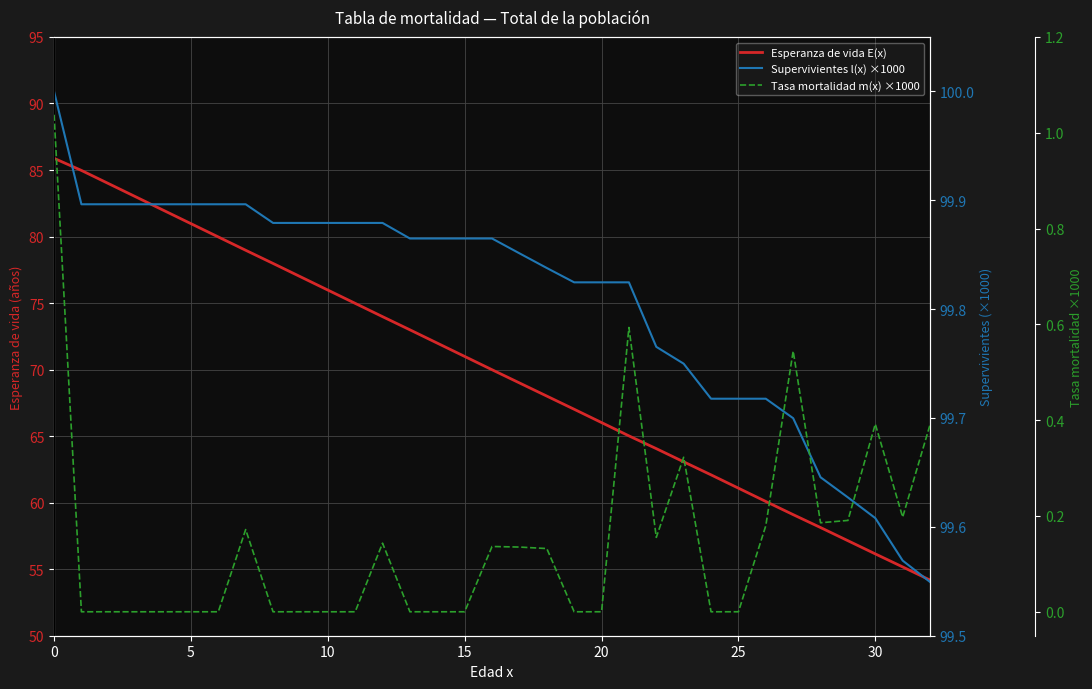

How many lines are shown in the chart?

3